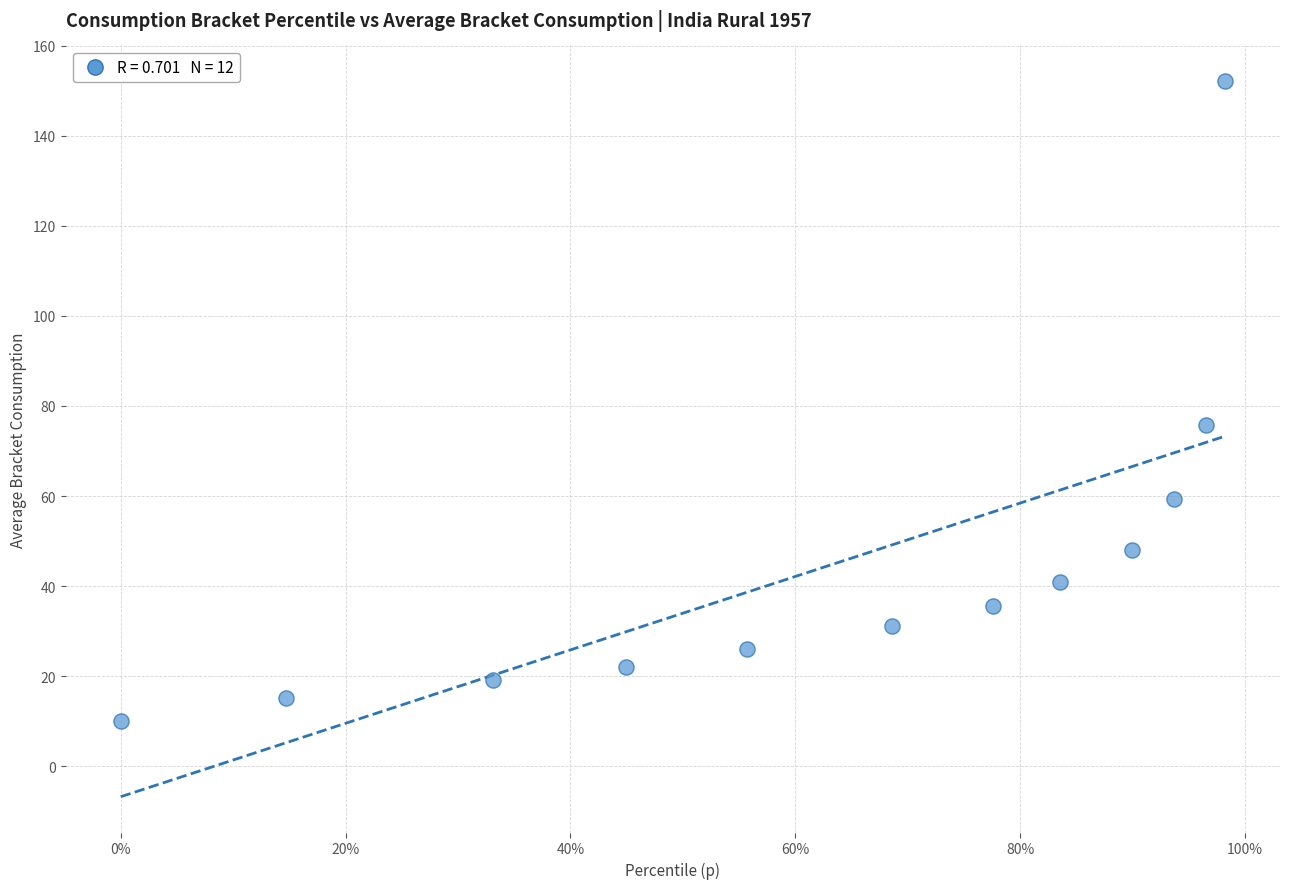

What Y value in the scatter plot is closest to 81?

75.8